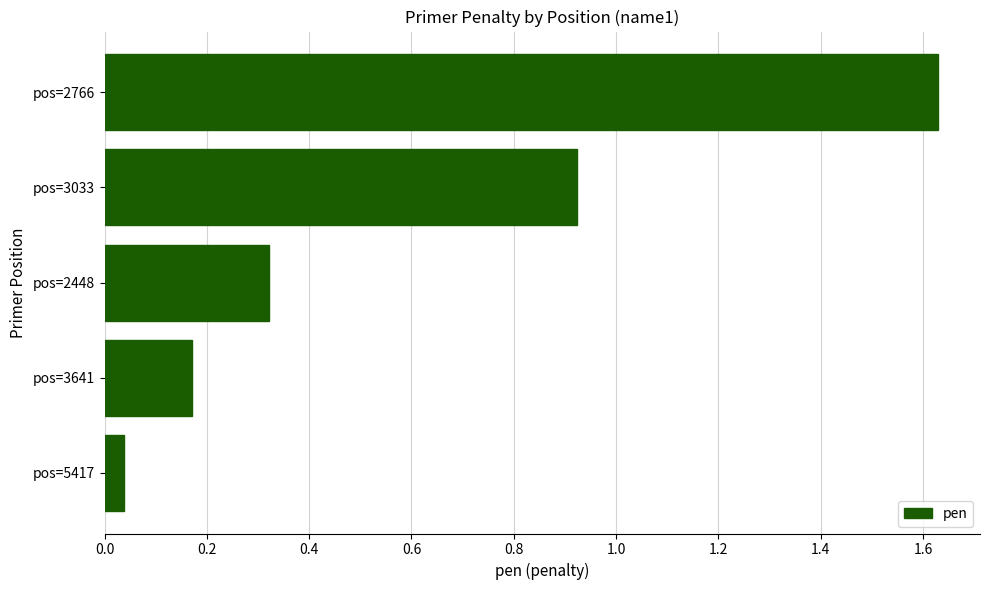

True or false: the data shows 0.6 at pos=3033.

False